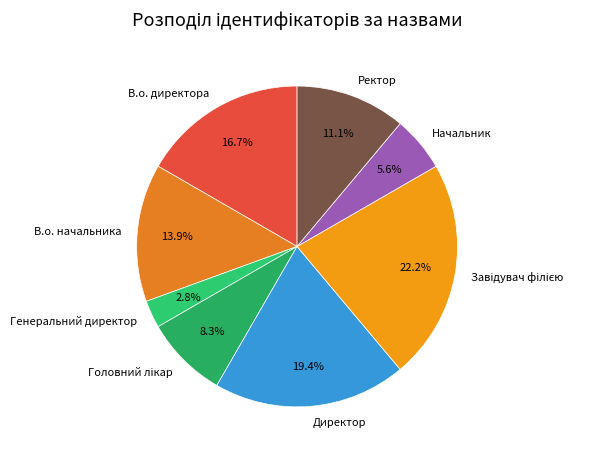

To the nearest percent, what is the average slice percentage?

12%